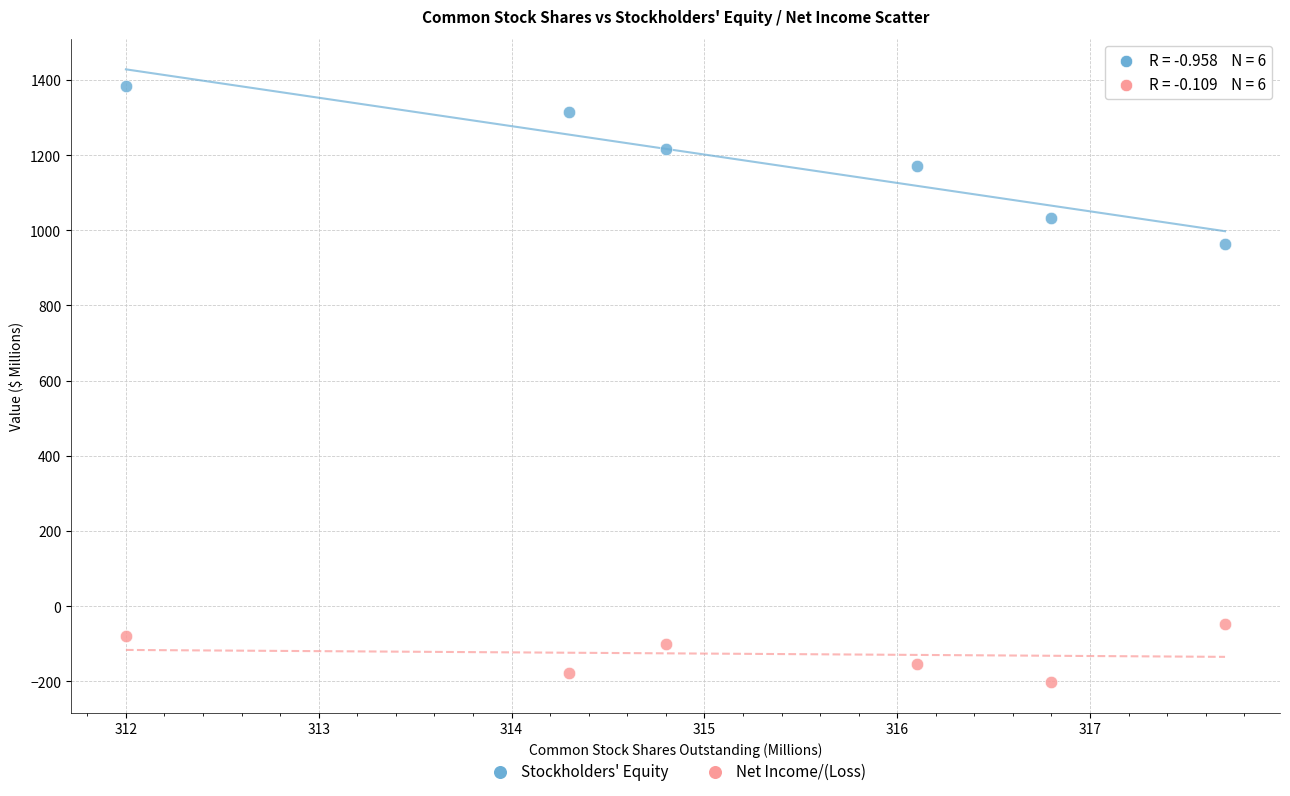

What are all the series names shown in the legend?

Stockholders' Equity, Net Income/(Loss)